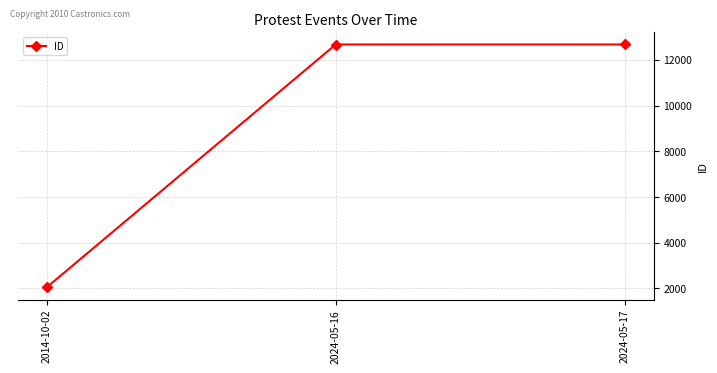

What is the value of the 2nd point from the left?

12672